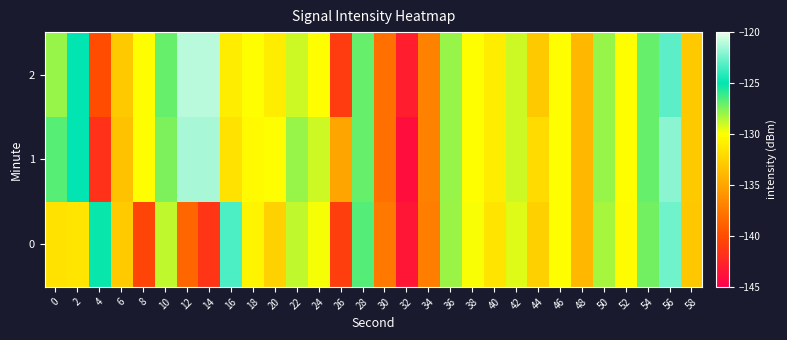

Reading left to right, extract all data points from this chart.

0: 0=-131.6	2=-131.5	4=-125.2	6=-132.9	8=-140.6	10=-128.7	12=-138.5	14=-141.5	16=-123.4	18=-130.5	20=-132.6	22=-128.8	24=-129.9	26=-140.9	28=-126.7	30=-137.5	32=-143.5	34=-137.1	36=-128.0	38=-129.9	40=-131.5	42=-129.3	44=-132.6	46=-130.0	48=-134.0	50=-128.3	52=-130.2	54=-127.2	56=-122.5	58=-133.1
1: 0=-126.7	2=-124.9	4=-141.7	6=-133.4	8=-130.1	10=-127.4	12=-121.3	14=-121.3	16=-131.6	18=-130.3	20=-130.0	22=-128.0	24=-129.0	26=-135.0	28=-127.0	30=-138.0	32=-144.0	34=-137.0	36=-128.0	38=-130.0	40=-131.0	42=-129.0	44=-132.0	46=-130.0	48=-134.0	50=-128.0	52=-130.0	54=-127.0	56=-122.0	58=-133.0
2: 0=-128.0	2=-125.0	4=-140.0	6=-133.0	8=-130.0	10=-127.0	12=-121.0	14=-121.0	16=-131.0	18=-130.0	20=-131.0	22=-129.0	24=-130.0	26=-141.0	28=-127.0	30=-138.0	32=-143.0	34=-137.0	36=-128.0	38=-130.0	40=-131.0	42=-129.0	44=-133.0	46=-130.0	48=-134.0	50=-128.0	52=-130.0	54=-127.0	56=-123.0	58=-133.0